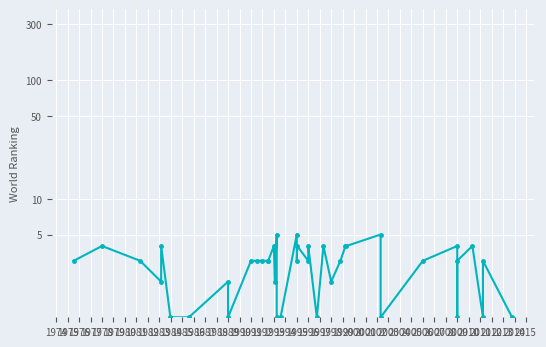

List the labels in order of value, smallest first.

1978, 1979, 1981, 1990, 1991, 1997, 2004, 2007, 2010, 2012, 1976, 1980, 1988, 1999, 1973, 1975, 1982, 1983, 1984, 1985, 1986, 1993, 1995, 2000, 2005, 2008, 2011, 1974, 1977, 1987, 1994, 1996, 1998, 2001, 2002, 2006, 2009, 1989, 1992, 2003